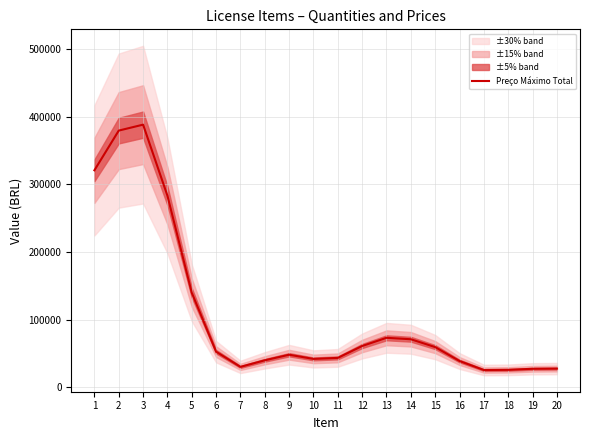

The chart shows a value of 25751.0 at 17. True or false?

True